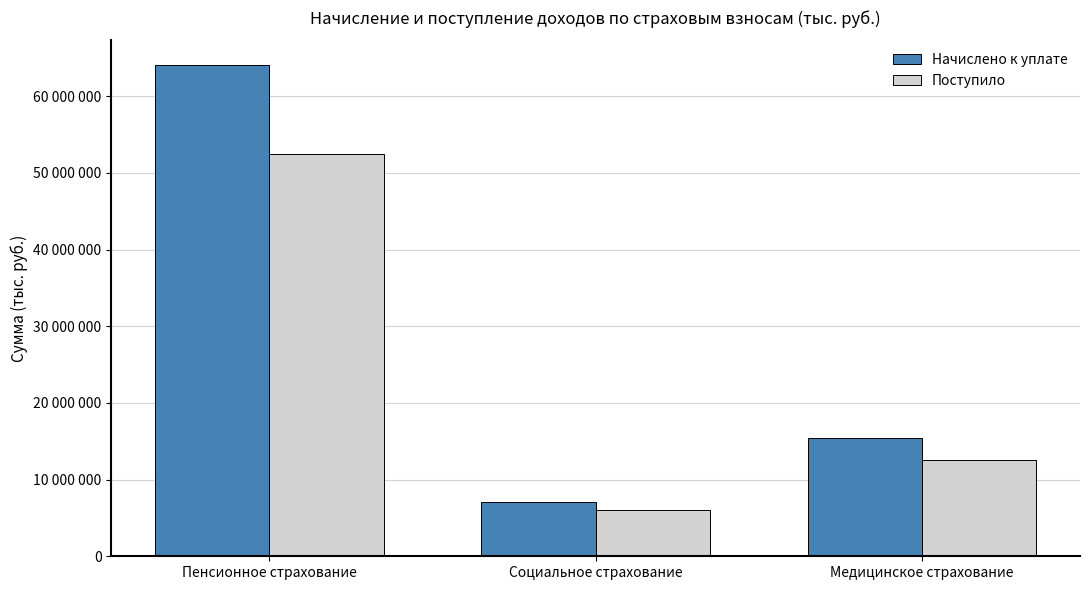

What are all the series names shown in the legend?

Начислено к уплате, Поступило